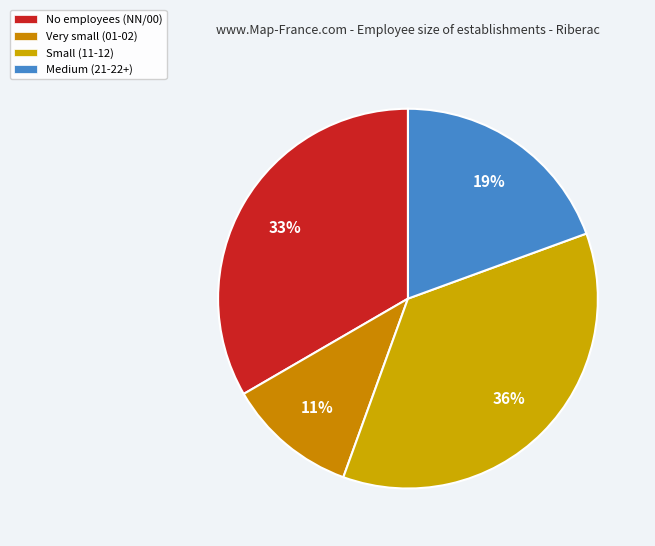

How many segments does this pie chart have?

4